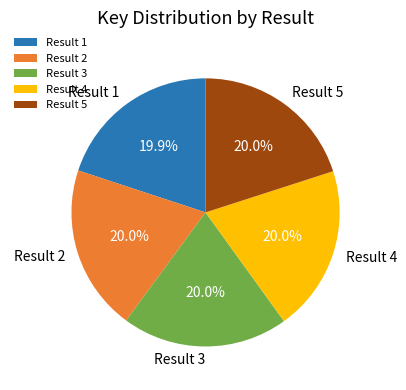

To the nearest percent, what is the average slice percentage?

20%